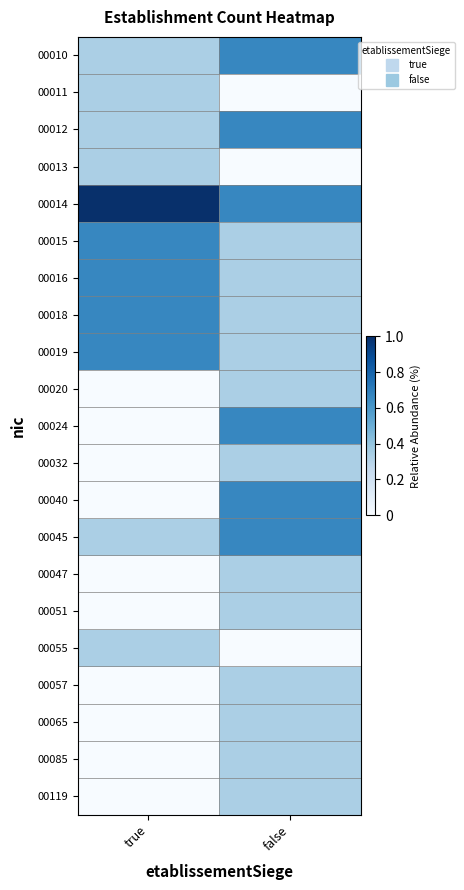

Reading left to right, what are all the values shown in this chart?

00010: true=0.3	false=0.7
00011: true=0.3	false=0.0
00012: true=0.3	false=0.7
00013: true=0.3	false=0.0
00014: true=1.0	false=0.7
00015: true=0.7	false=0.3
00016: true=0.7	false=0.3
00018: true=0.7	false=0.3
00019: true=0.7	false=0.3
00020: true=0.0	false=0.3
00024: true=0.0	false=0.7
00032: true=0.0	false=0.3
00040: true=0.0	false=0.7
00045: true=0.3	false=0.7
00047: true=0.0	false=0.3
00051: true=0.0	false=0.3
00055: true=0.3	false=0.0
00057: true=0.0	false=0.3
00065: true=0.0	false=0.3
00085: true=0.0	false=0.3
00119: true=0.0	false=0.3